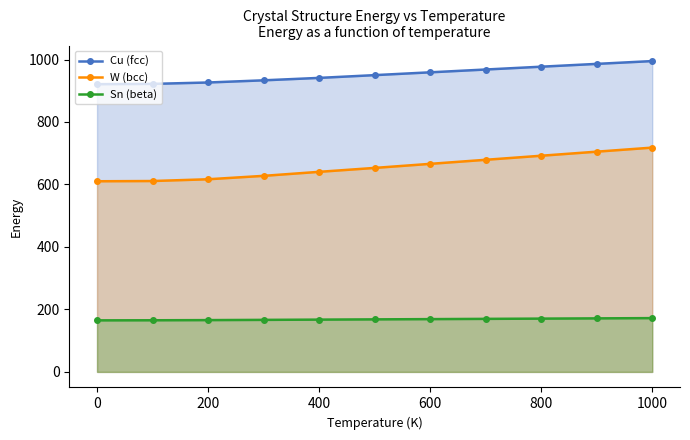

How many data points in W (bcc) are less than 653?

5